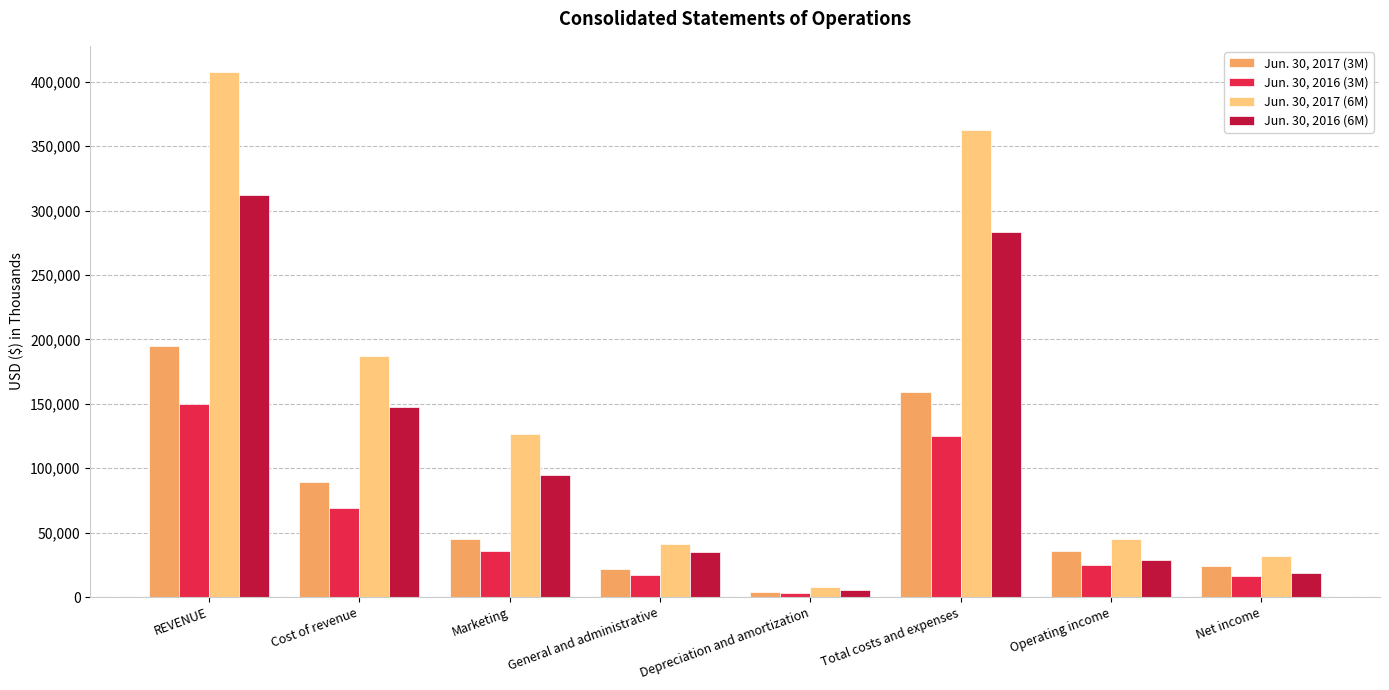

How many distinct data groups are displayed?

4